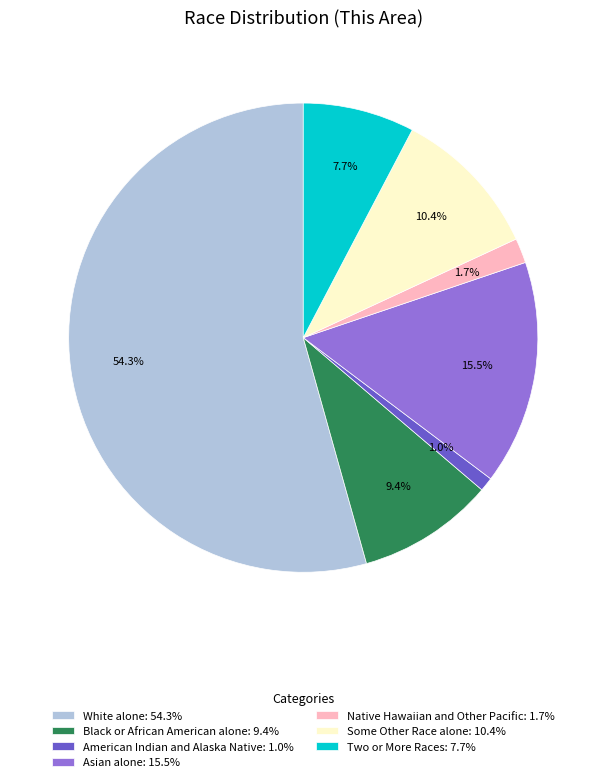

To the nearest percent, what portion does Native Hawaiian and Other Pacific represent?

2%